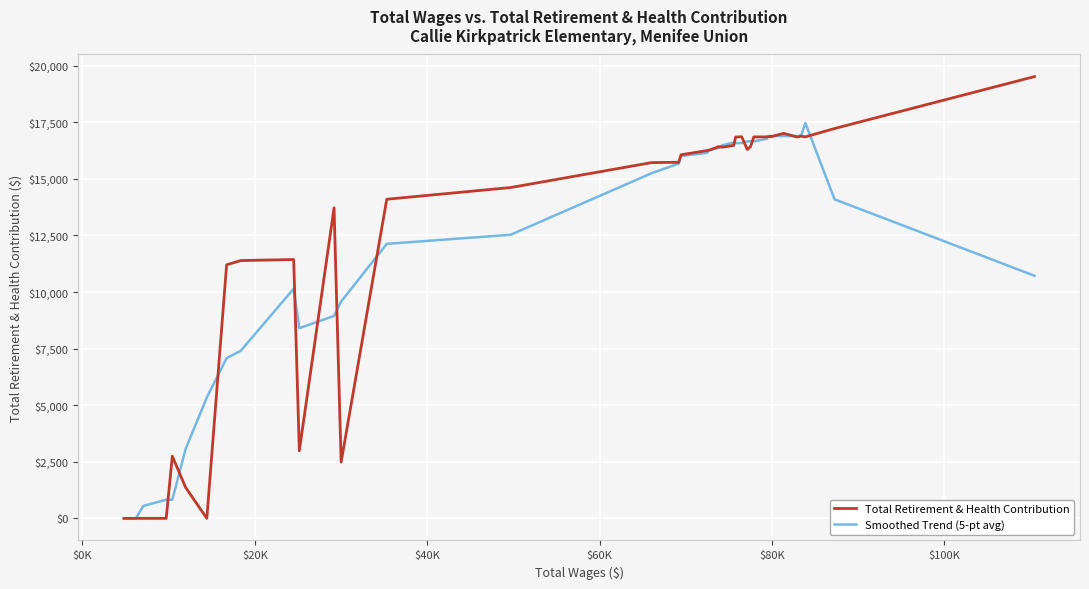

Reading right to left, list all the values displayed in this chart.

Total Retirement & Health Contribution: 19521.0	17226.0	16857.0	16887.0	16857.0	16859.0	17014.0	16859.0	16883.0	16857.0	16857.0	16857.0	16421.0	16301.0	16864.0	16850.0	16481.0	16401.0	16427.0	16278.0	16251.0	16066.0	15735.0	15719.0	14618.0	14101.0	2486.0	13721.0	2985.0	11437.0	11391.0	11204.0	0.0	1368.0	2747.0	0.0	0.0	0.0	0.0	0.0
Smoothed Trend (5-pt avg): 10720.8	14098.2	17469.6	16937.2	16894.8	16895.2	16894.4	16894.4	16894.0	16862.6	16775.0	16658.6	16660.0	16658.6	16583.4	16579.4	16604.6	16487.4	16367.6	16284.6	16151.4	16009.8	15677.8	15247.8	12531.8	12129.0	9582.2	8946.0	8404.0	10147.6	7403.4	7080.0	5342.0	3063.8	823.0	823.0	549.4	0.0	0.0	0.0